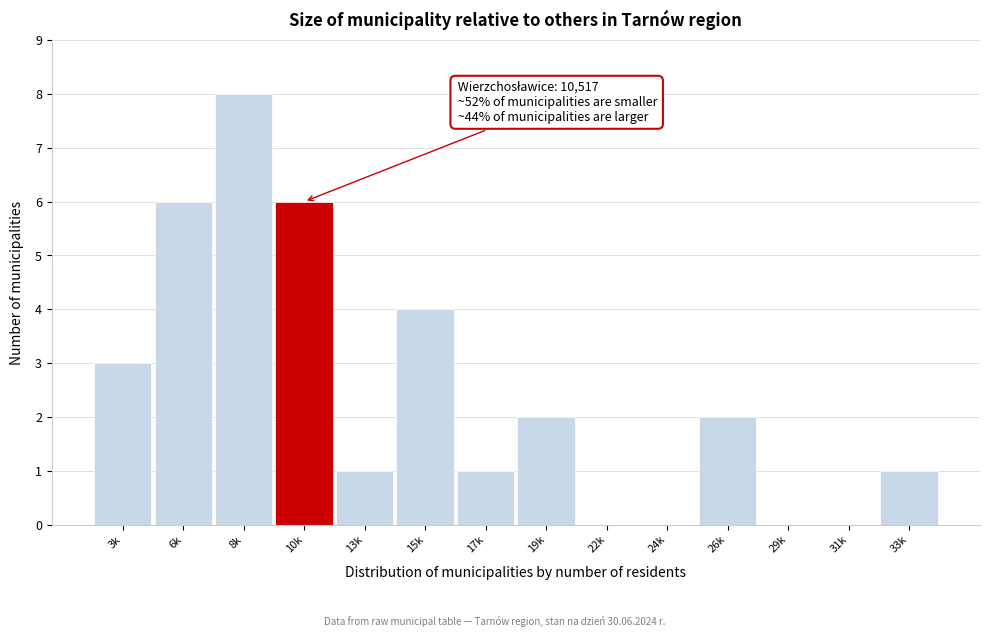

Reading left to right, transcribe all the data shown in this chart.

3k=3	6k=6	8k=8	10k=6	13k=1	15k=4	17k=1	19k=2	22k=0	24k=0	26k=2	29k=0	31k=0	33k=1